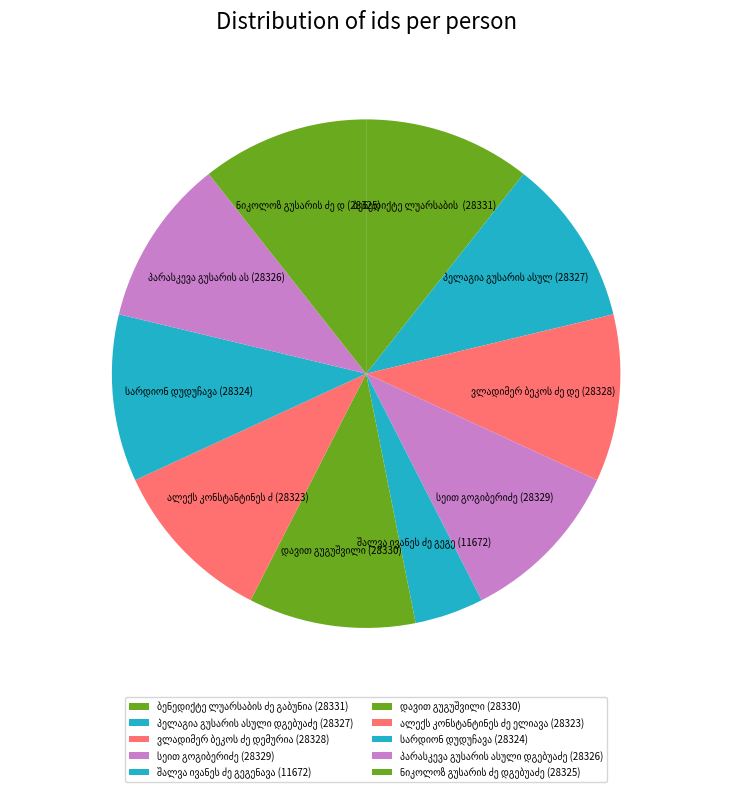

How many segments does this pie chart have?

10